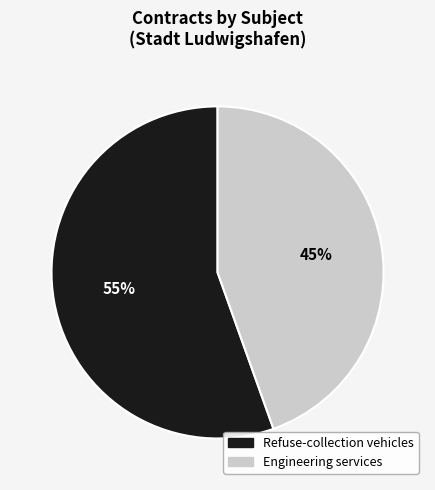

Does Refuse-collection vehicles represent more than half of the total?

Yes